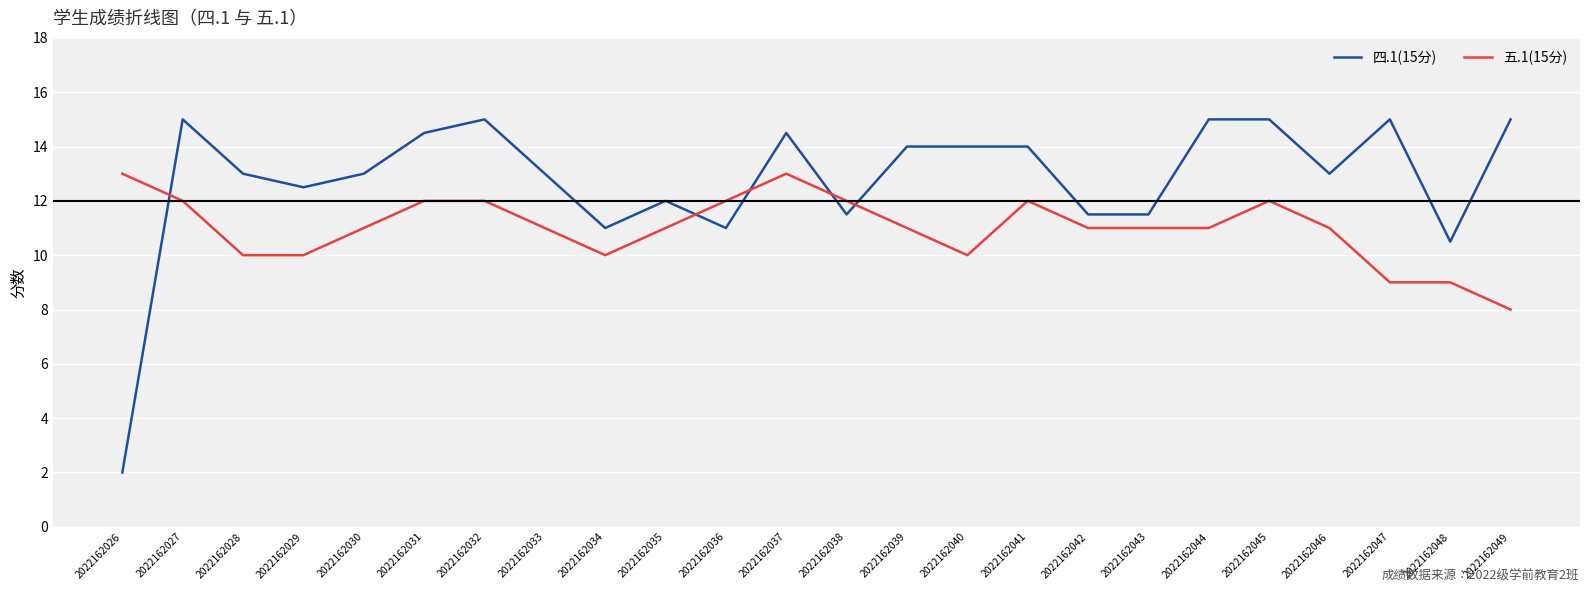

Where does the 五.1(15分) series first go above 11?

2022162026